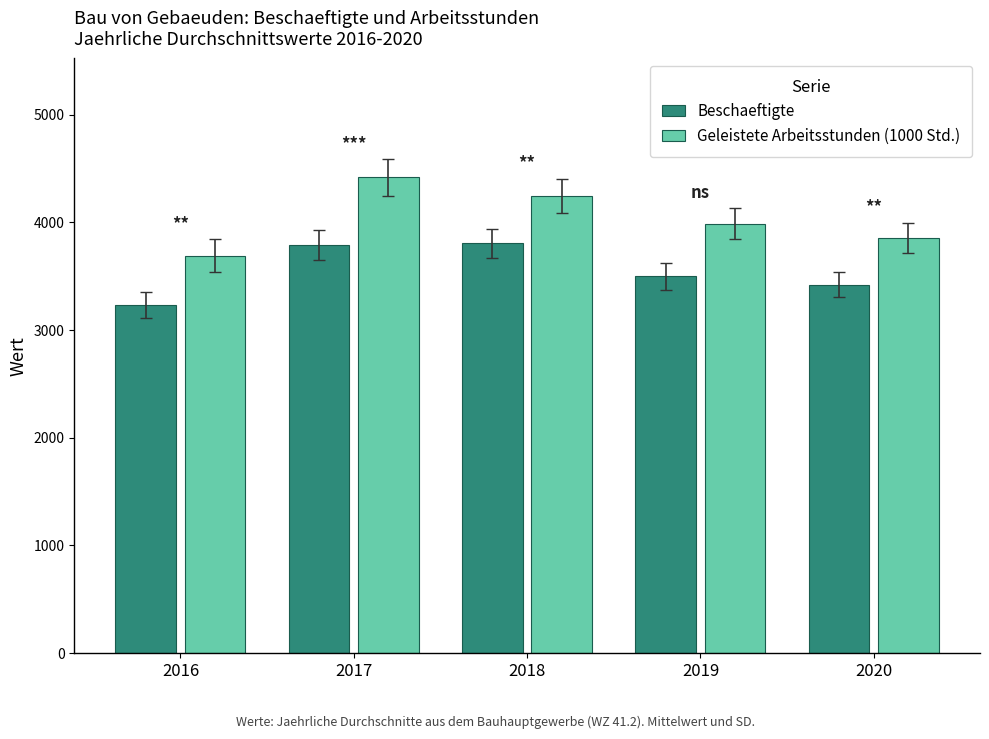

At which label does Beschaeftigte first exceed 3497?

2017